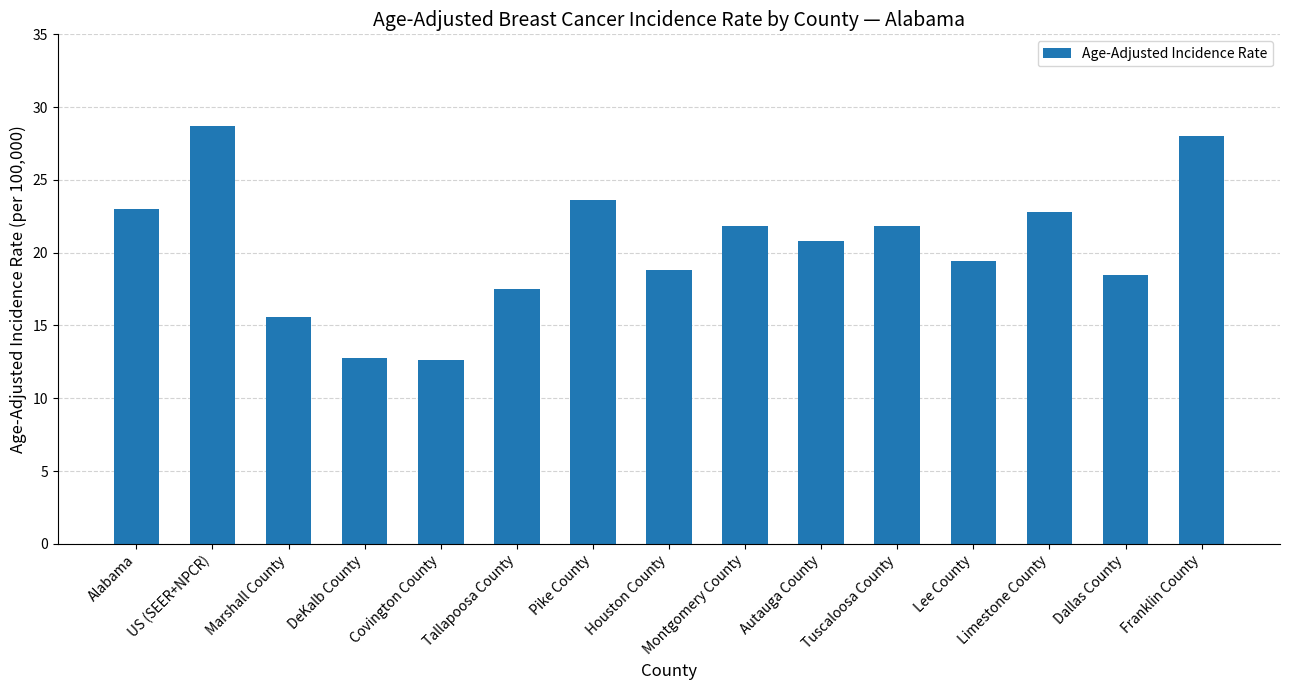

The chart shows a value of 28.7 at US (SEER+NPCR). True or false?

True